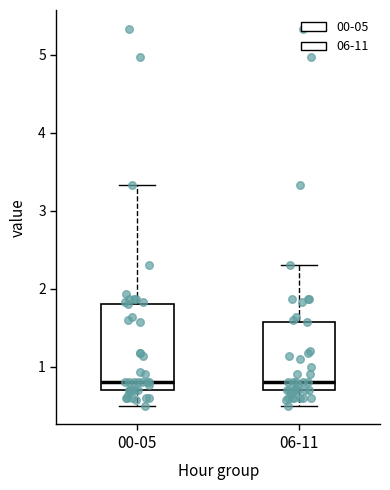

Where is the upper edge of the box for 00-05 on the y-axis? The values are not printed on the chart, so give them approximately, as read against the axis.

1.8